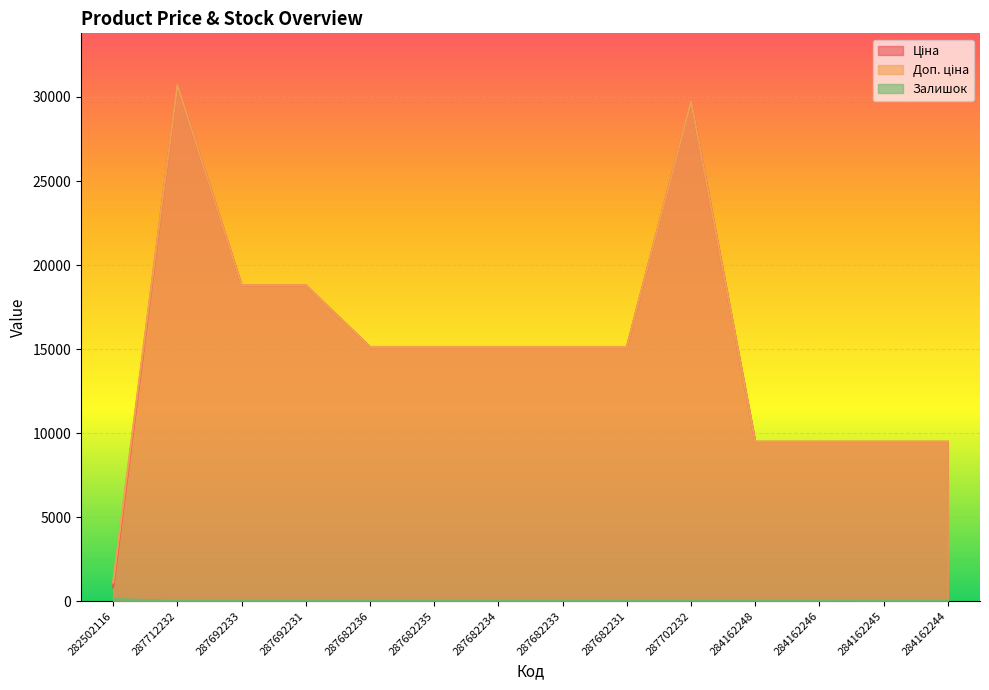

What is the sum of all Залишок values?

135.0